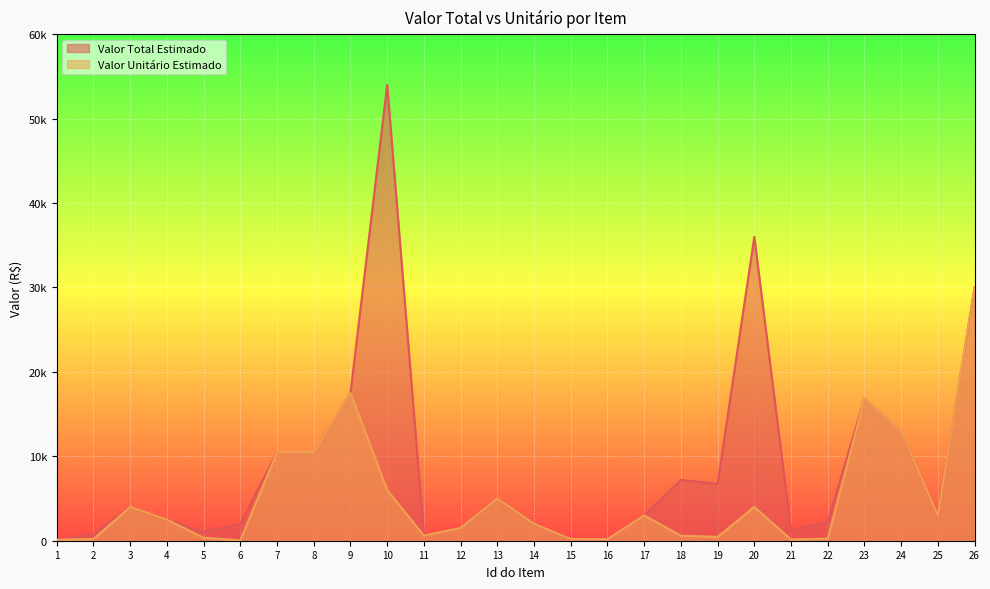

What is the difference between the maximum and minimum values in the Valor Total Estimado series?

53880